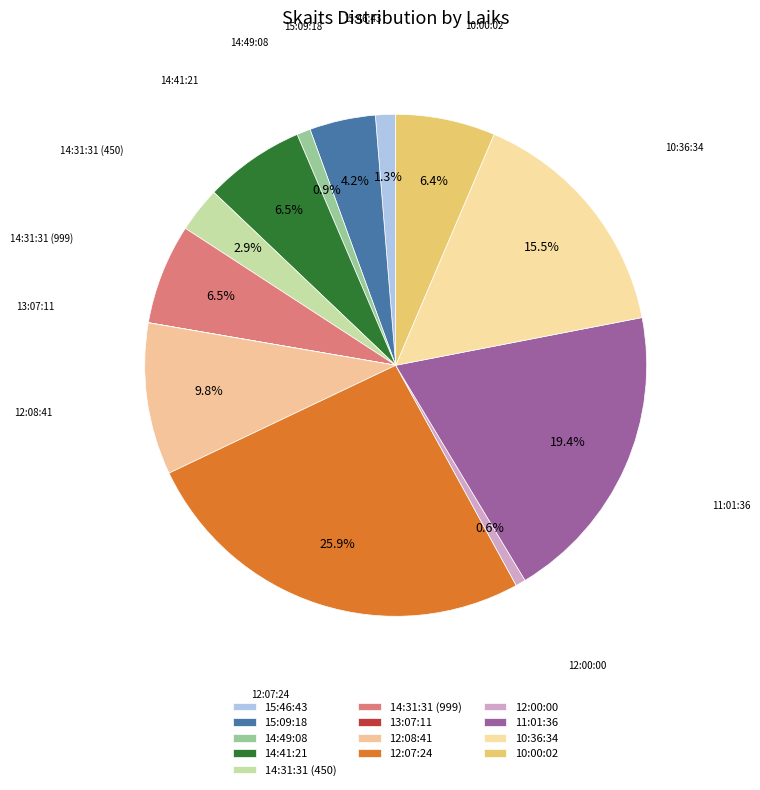

To the nearest percent, what is the difference between the 10:00:02 and 12:00:00 slice percentages?

6%